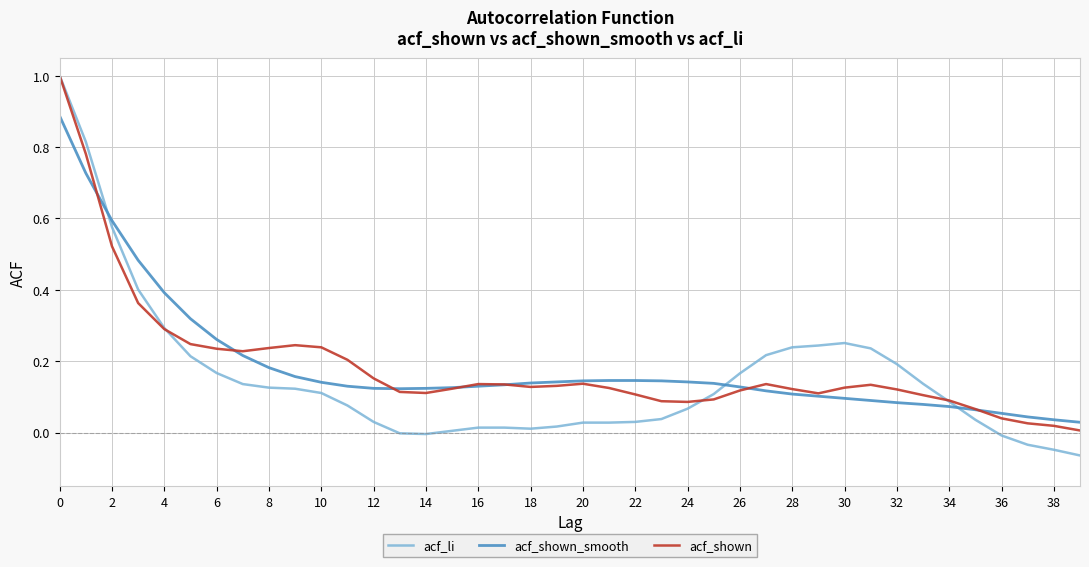

Which series has the largest range (max minus min)?

acf_li